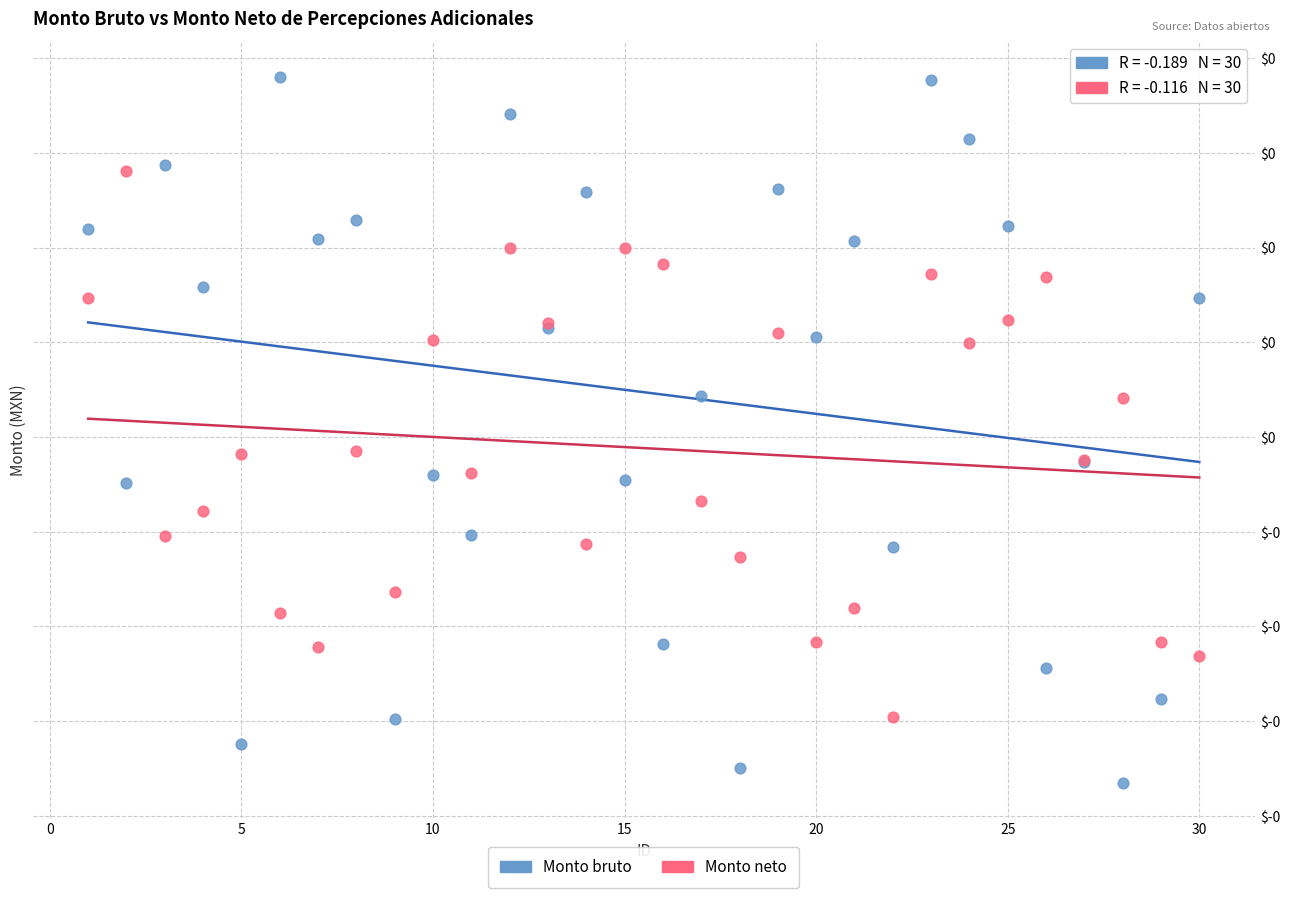

Which series contains the lowest Y value?

Monto bruto